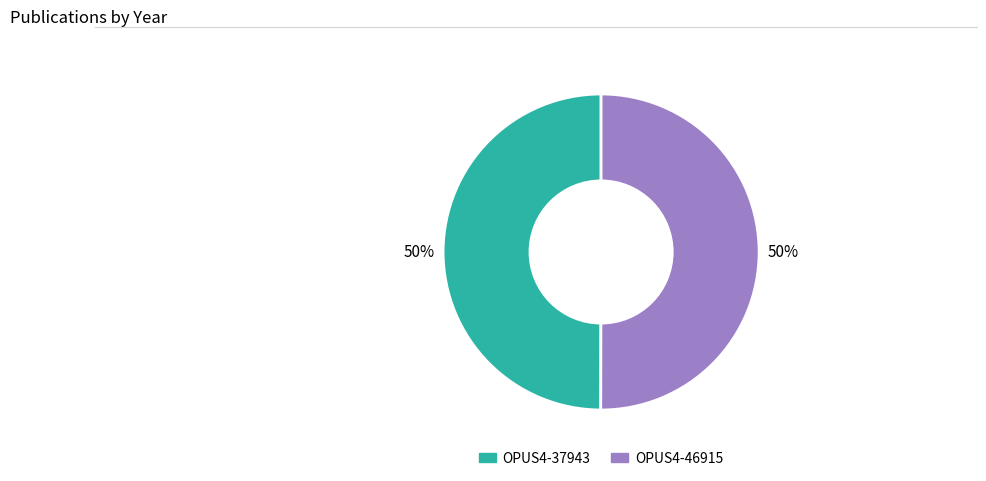

How many slices are in this pie chart?

2